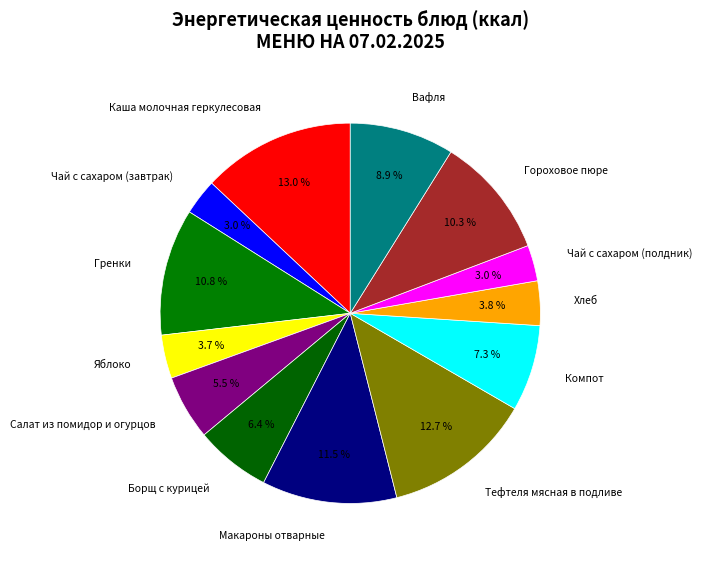

Between Вафля and Чай с сахаром (завтрак), which is larger?

Вафля